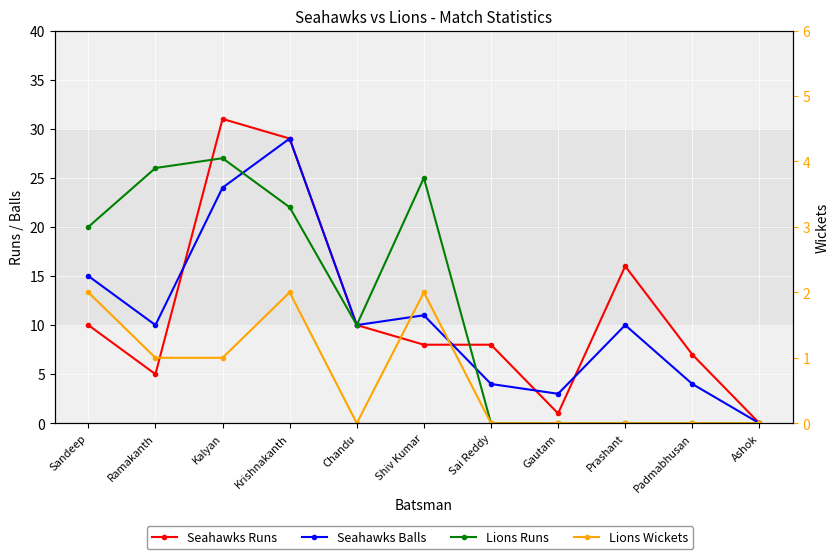

What is the sum of all Lions Wickets values?

8